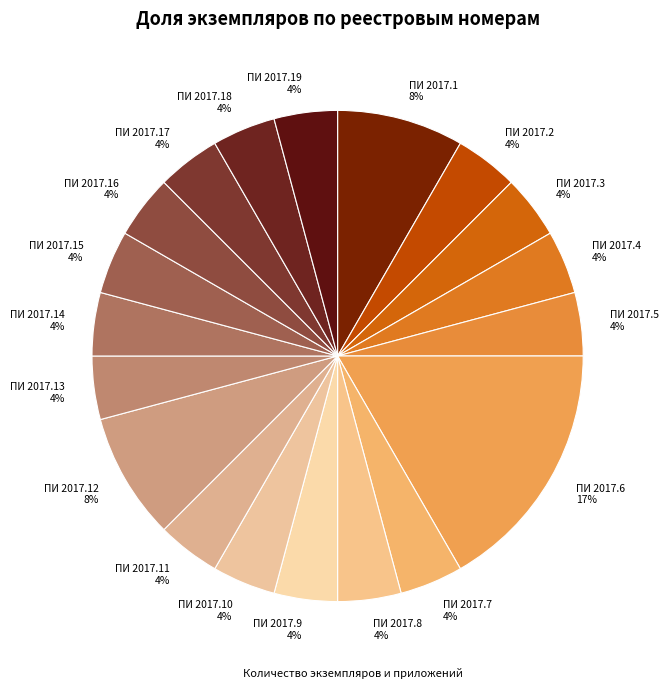

To the nearest percent, what portion does ПИ 2017.16 4% represent?

4%